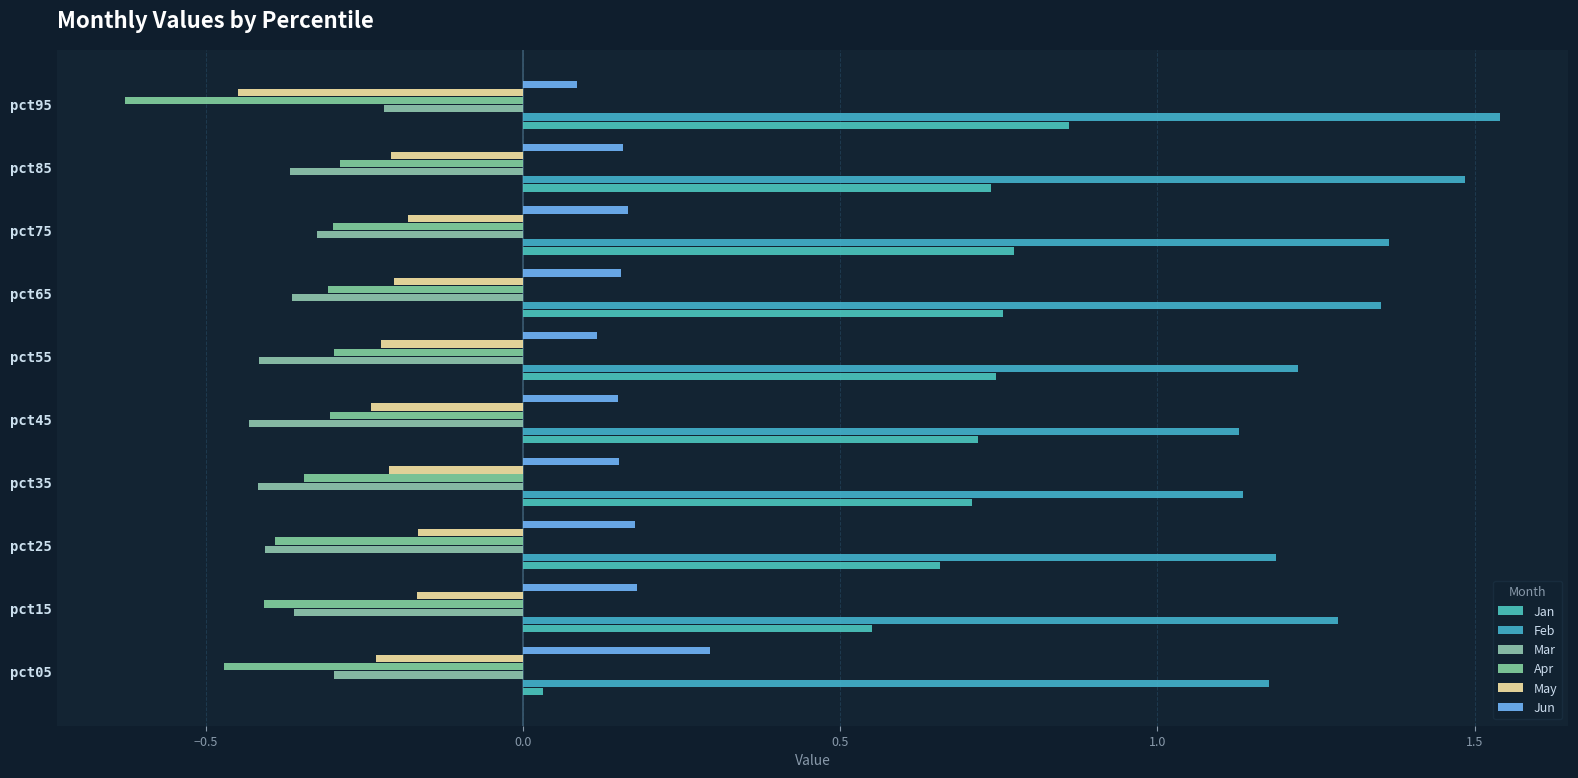

Count the number of categories in the chart.

10